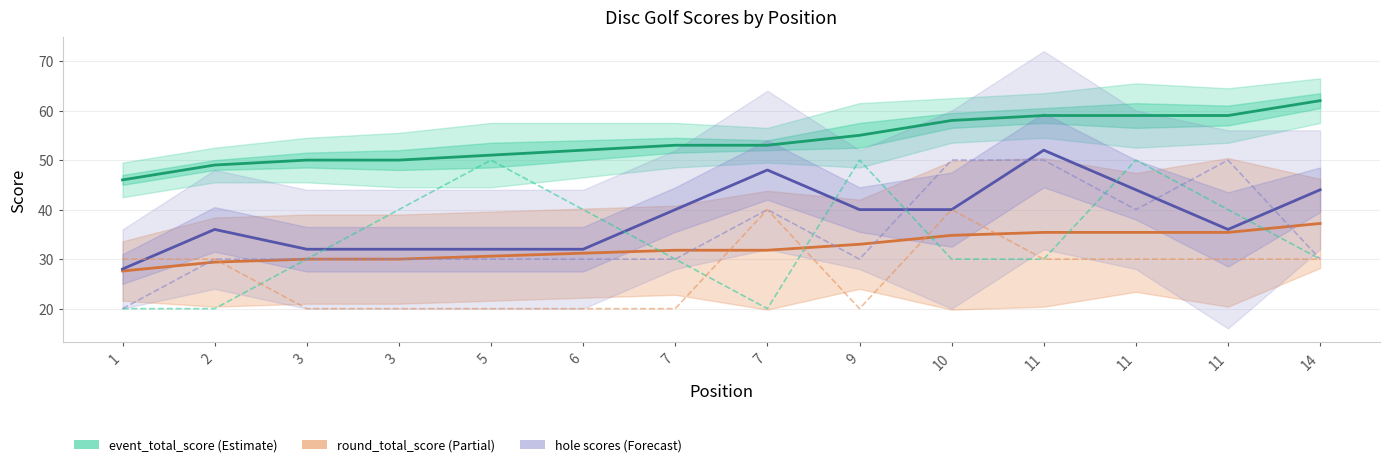

True or false: event_total_score and hole_2 cross at least once.

False